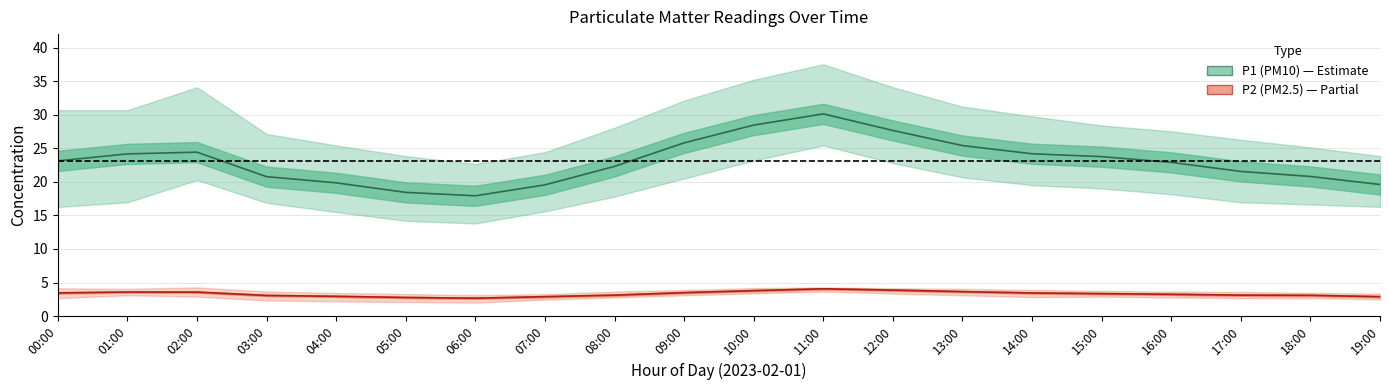

Reading right to left, list all the values displayed in this chart.

P1: 19.6	20.8	21.6	22.9	23.8	24.2	25.4	27.6	30.1	28.4	25.8	22.3	19.6	17.9	18.4	19.9	20.8	24.4	24.2	23.1
P1_upper: 23.8	25.1	26.3	27.5	28.4	29.8	31.2	34.1	37.5	35.2	32.1	28.1	24.4	22.6	23.8	25.4	27.1	34.1	30.7	30.7
P1_lower: 16.3	16.6	16.9	18.1	19.0	19.5	20.7	22.8	25.4	23.2	20.5	17.8	15.6	13.8	14.2	15.5	16.9	20.3	16.9	16.3
P2: 2.9	3.1	3.1	3.2	3.4	3.5	3.6	3.9	4.1	3.8	3.5	3.1	2.9	2.7	2.8	3.0	3.1	3.6	3.6	3.5
P2_upper: 3.4	3.5	3.6	3.6	3.8	3.9	4.1	4.2	4.3	4.2	3.9	3.6	3.3	3.1	3.3	3.5	3.7	4.3	4.1	4.2
P2_lower: 2.5	2.7	2.7	2.8	2.9	2.8	3.1	3.4	3.6	3.4	3.1	2.8	2.5	2.0	2.1	2.2	2.3	2.9	3.1	2.7